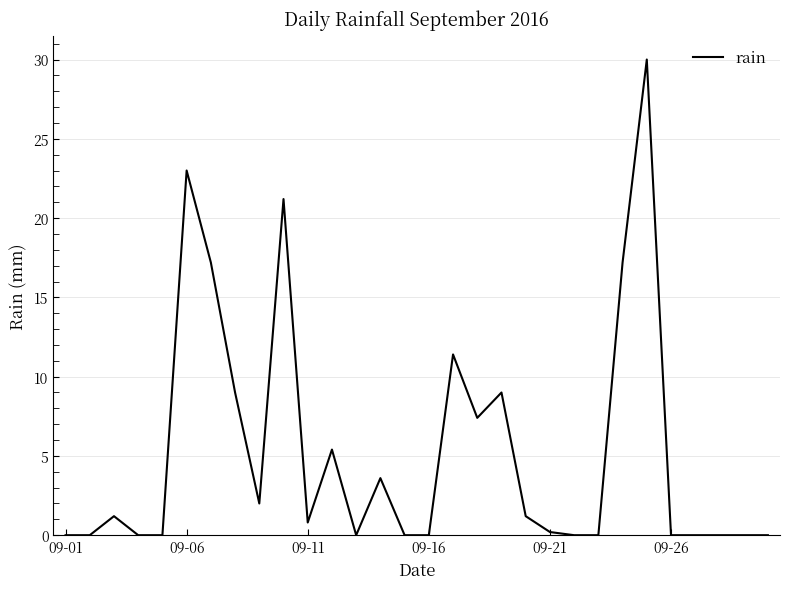

What is the maximum value shown in the chart?

30.0